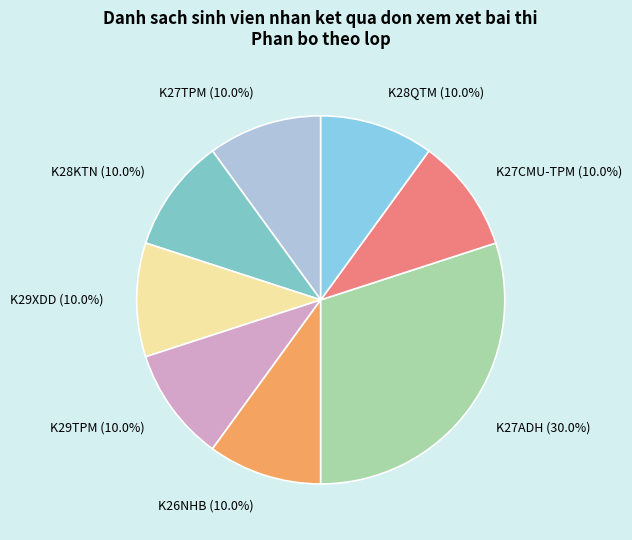

How many segments does this pie chart have?

8